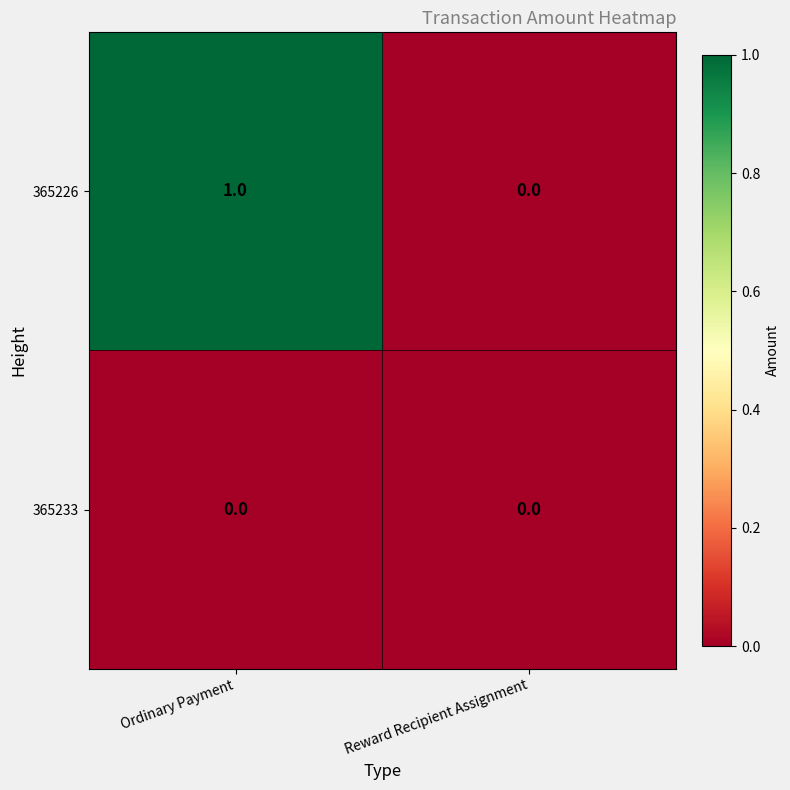

Between Ordinary Payment and Reward Recipient Assignment, which series saw the biggest shift?

365226